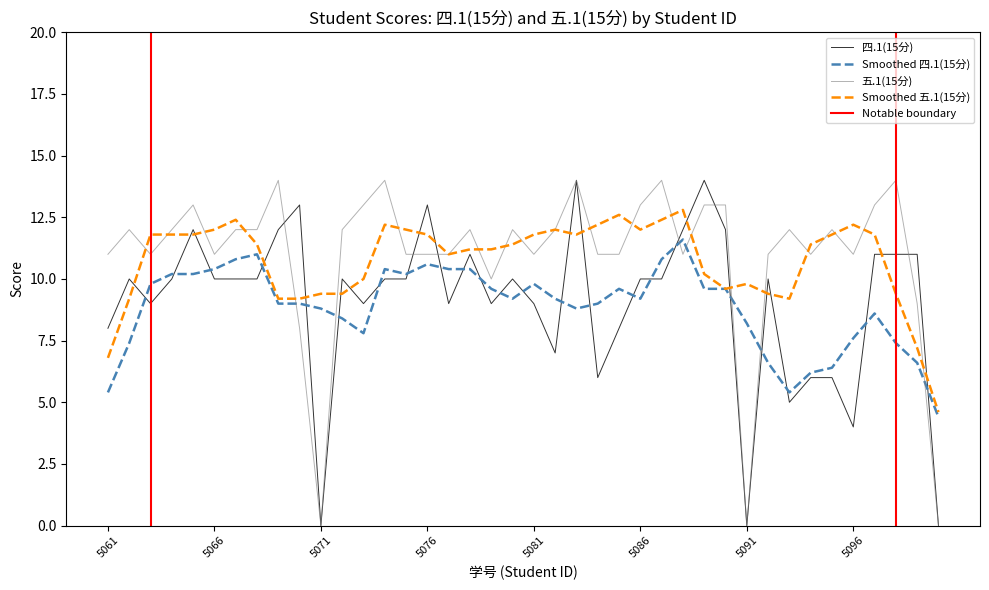

Reading left to right, what are all the values shown in this chart?

四.1(15分): 8	10	9	10	12	10	10	10	12	13	0	10	9	10	10	13	9	11	9	10	9	7	14	6	8	10	10	12	14	12	0	10	5	6	6	4	11	11	11	0
五.1(15分): 11	12	11	12	13	11	12	12	14	8	0	12	13	14	11	11	11	12	10	12	11	12	14	11	11	13	14	11	13	13	0	11	12	11	12	11	13	14	9	0